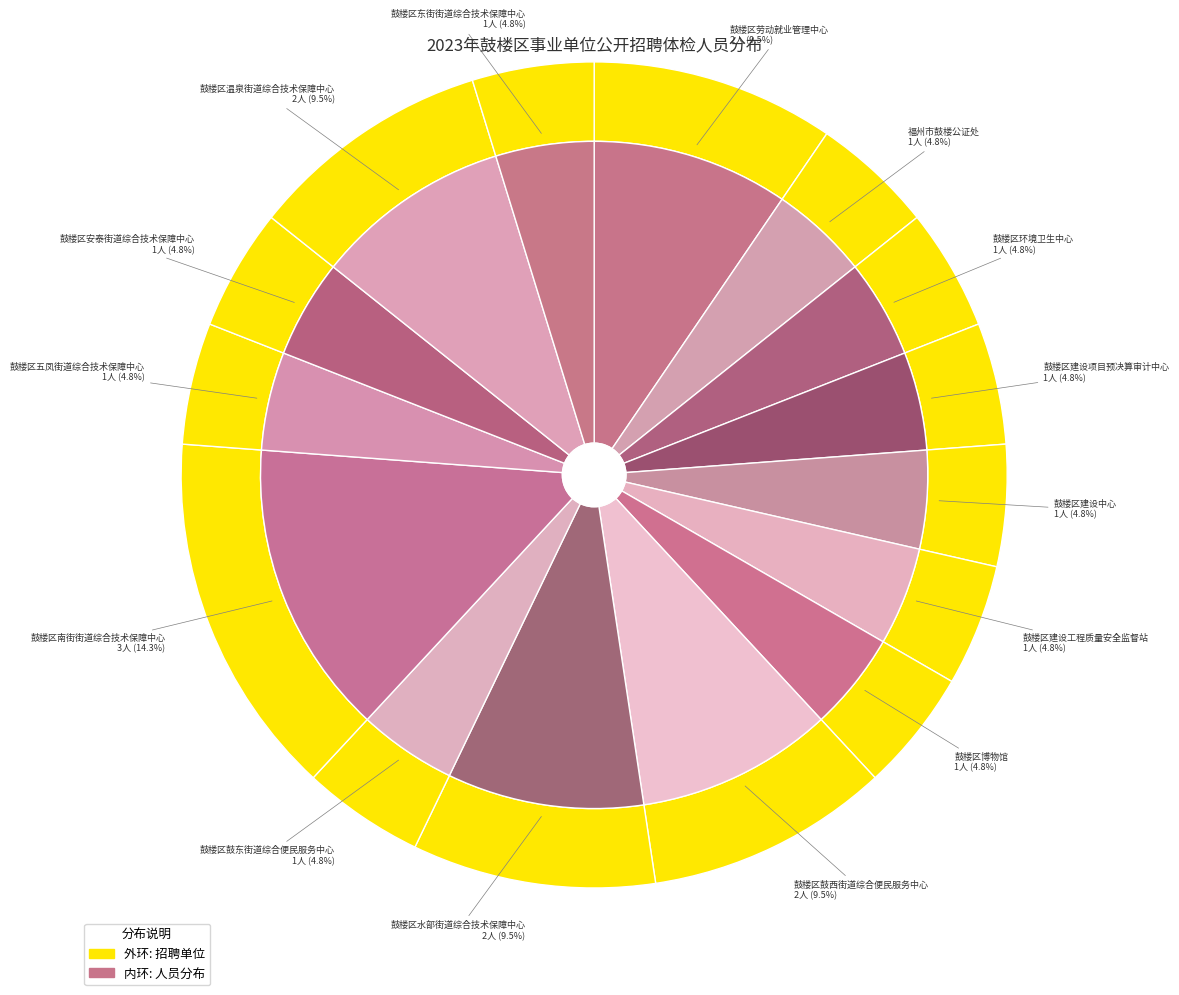

Between 鼓楼区环境卫生中心 and 鼓楼区五凤街道综合技术保障中心, which is larger?

鼓楼区环境卫生中心